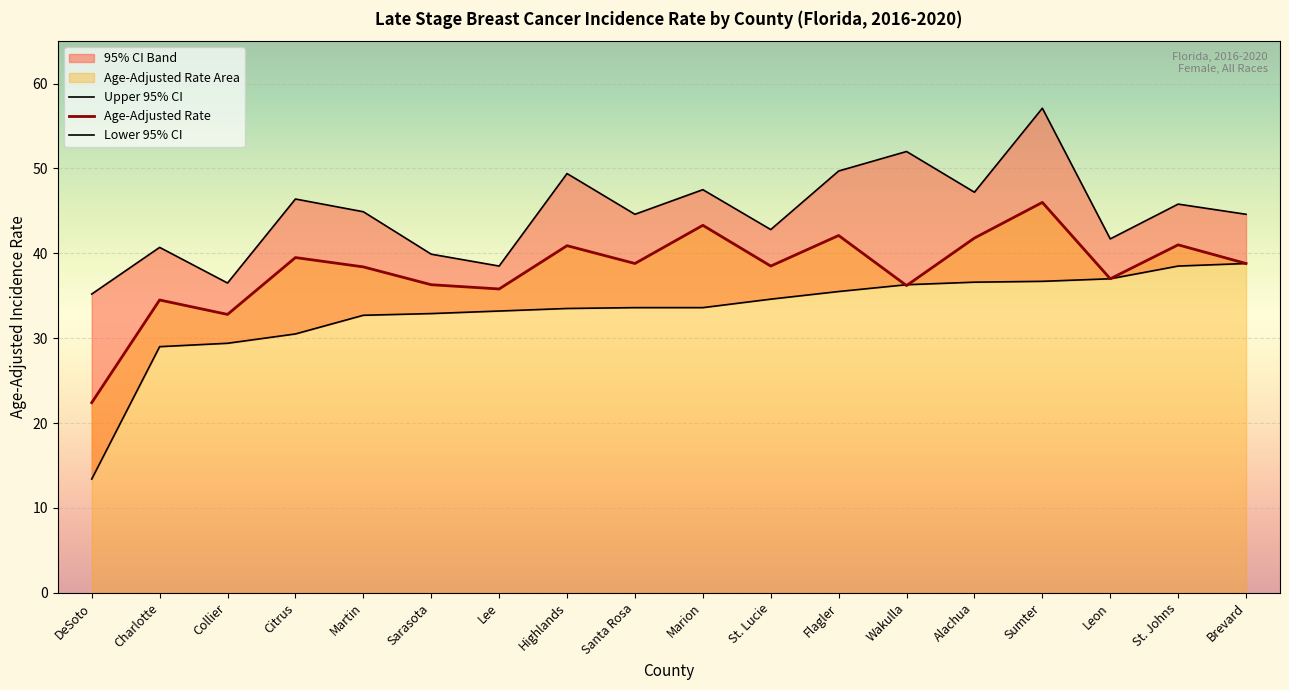

Where is Lower 95% CI nearest to the value 26?

Charlotte